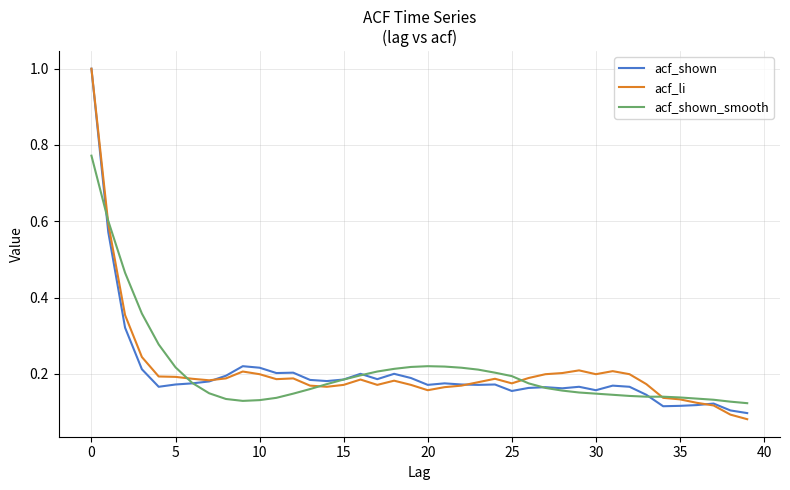

What is the maximum value shown in the chart?

1.0